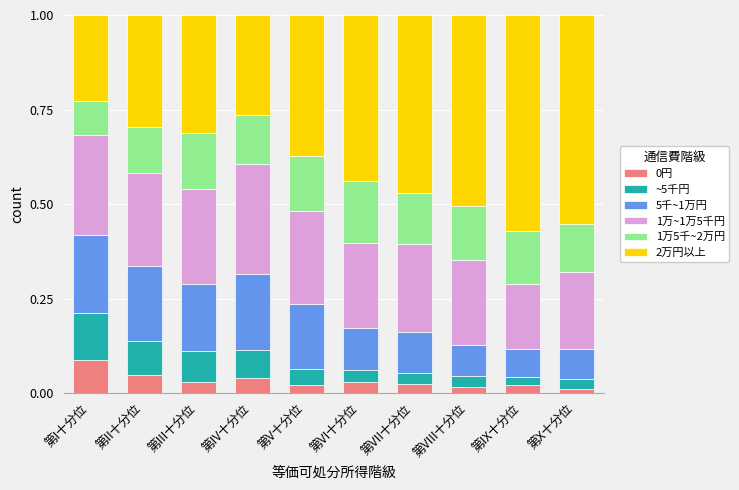

What is the total value across all series at 第VI十分位?

1.0